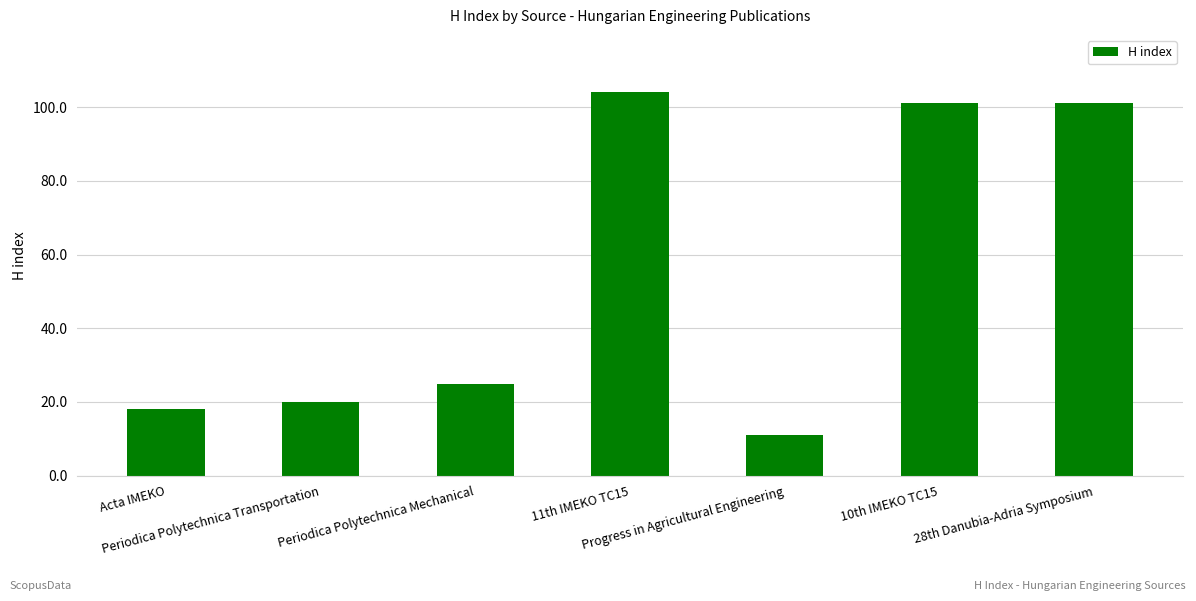

The chart shows a value of 167 at 28th Danubia-Adria Symposium. True or false?

False